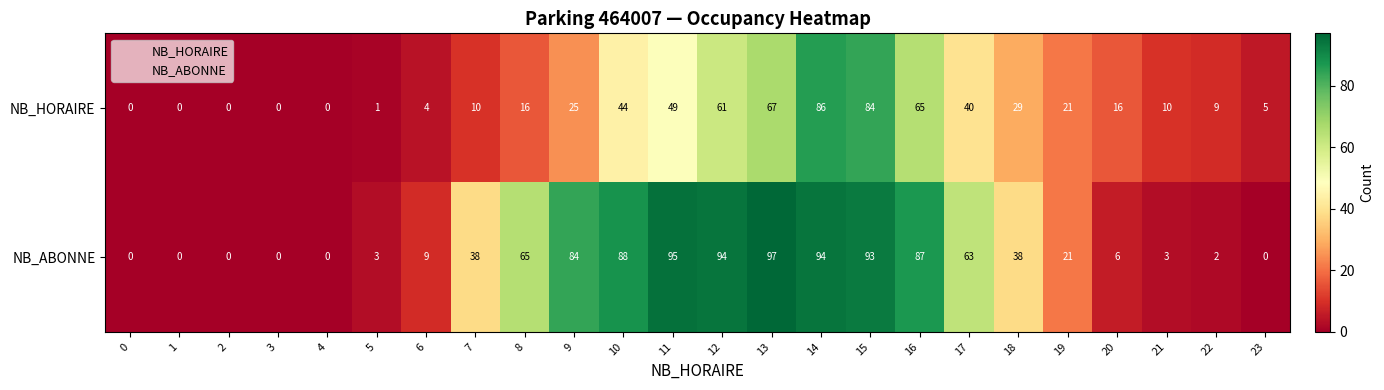

How many data points does each series have?

24